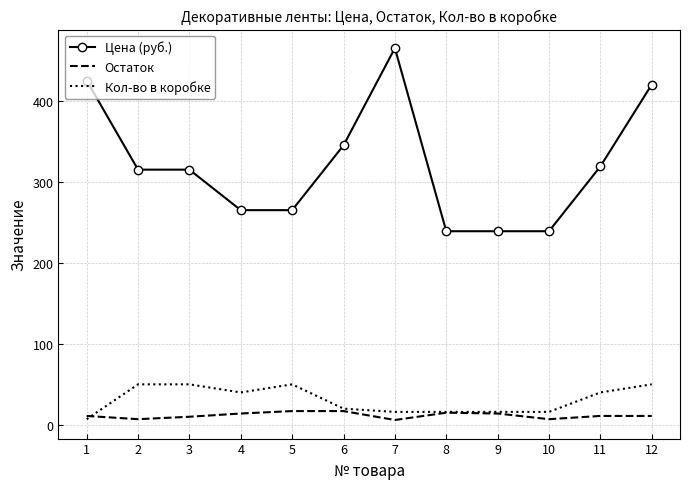

What is the difference between the maximum and second lowest values in the Цена (руб.) series?

226